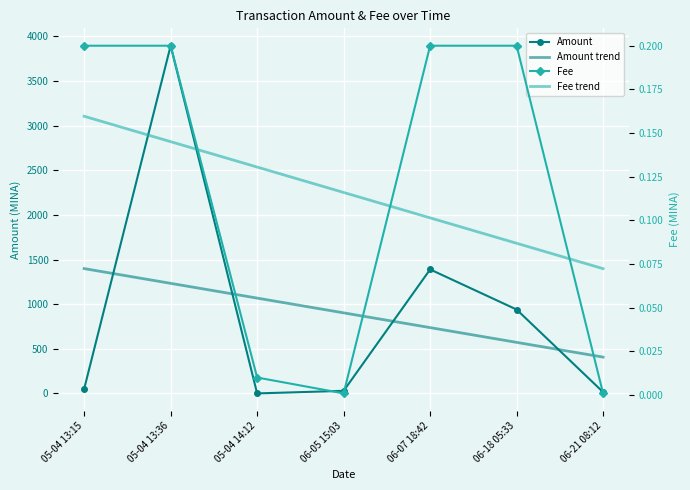

Which label corresponds to the largest value in the chart?

05-04 13:36